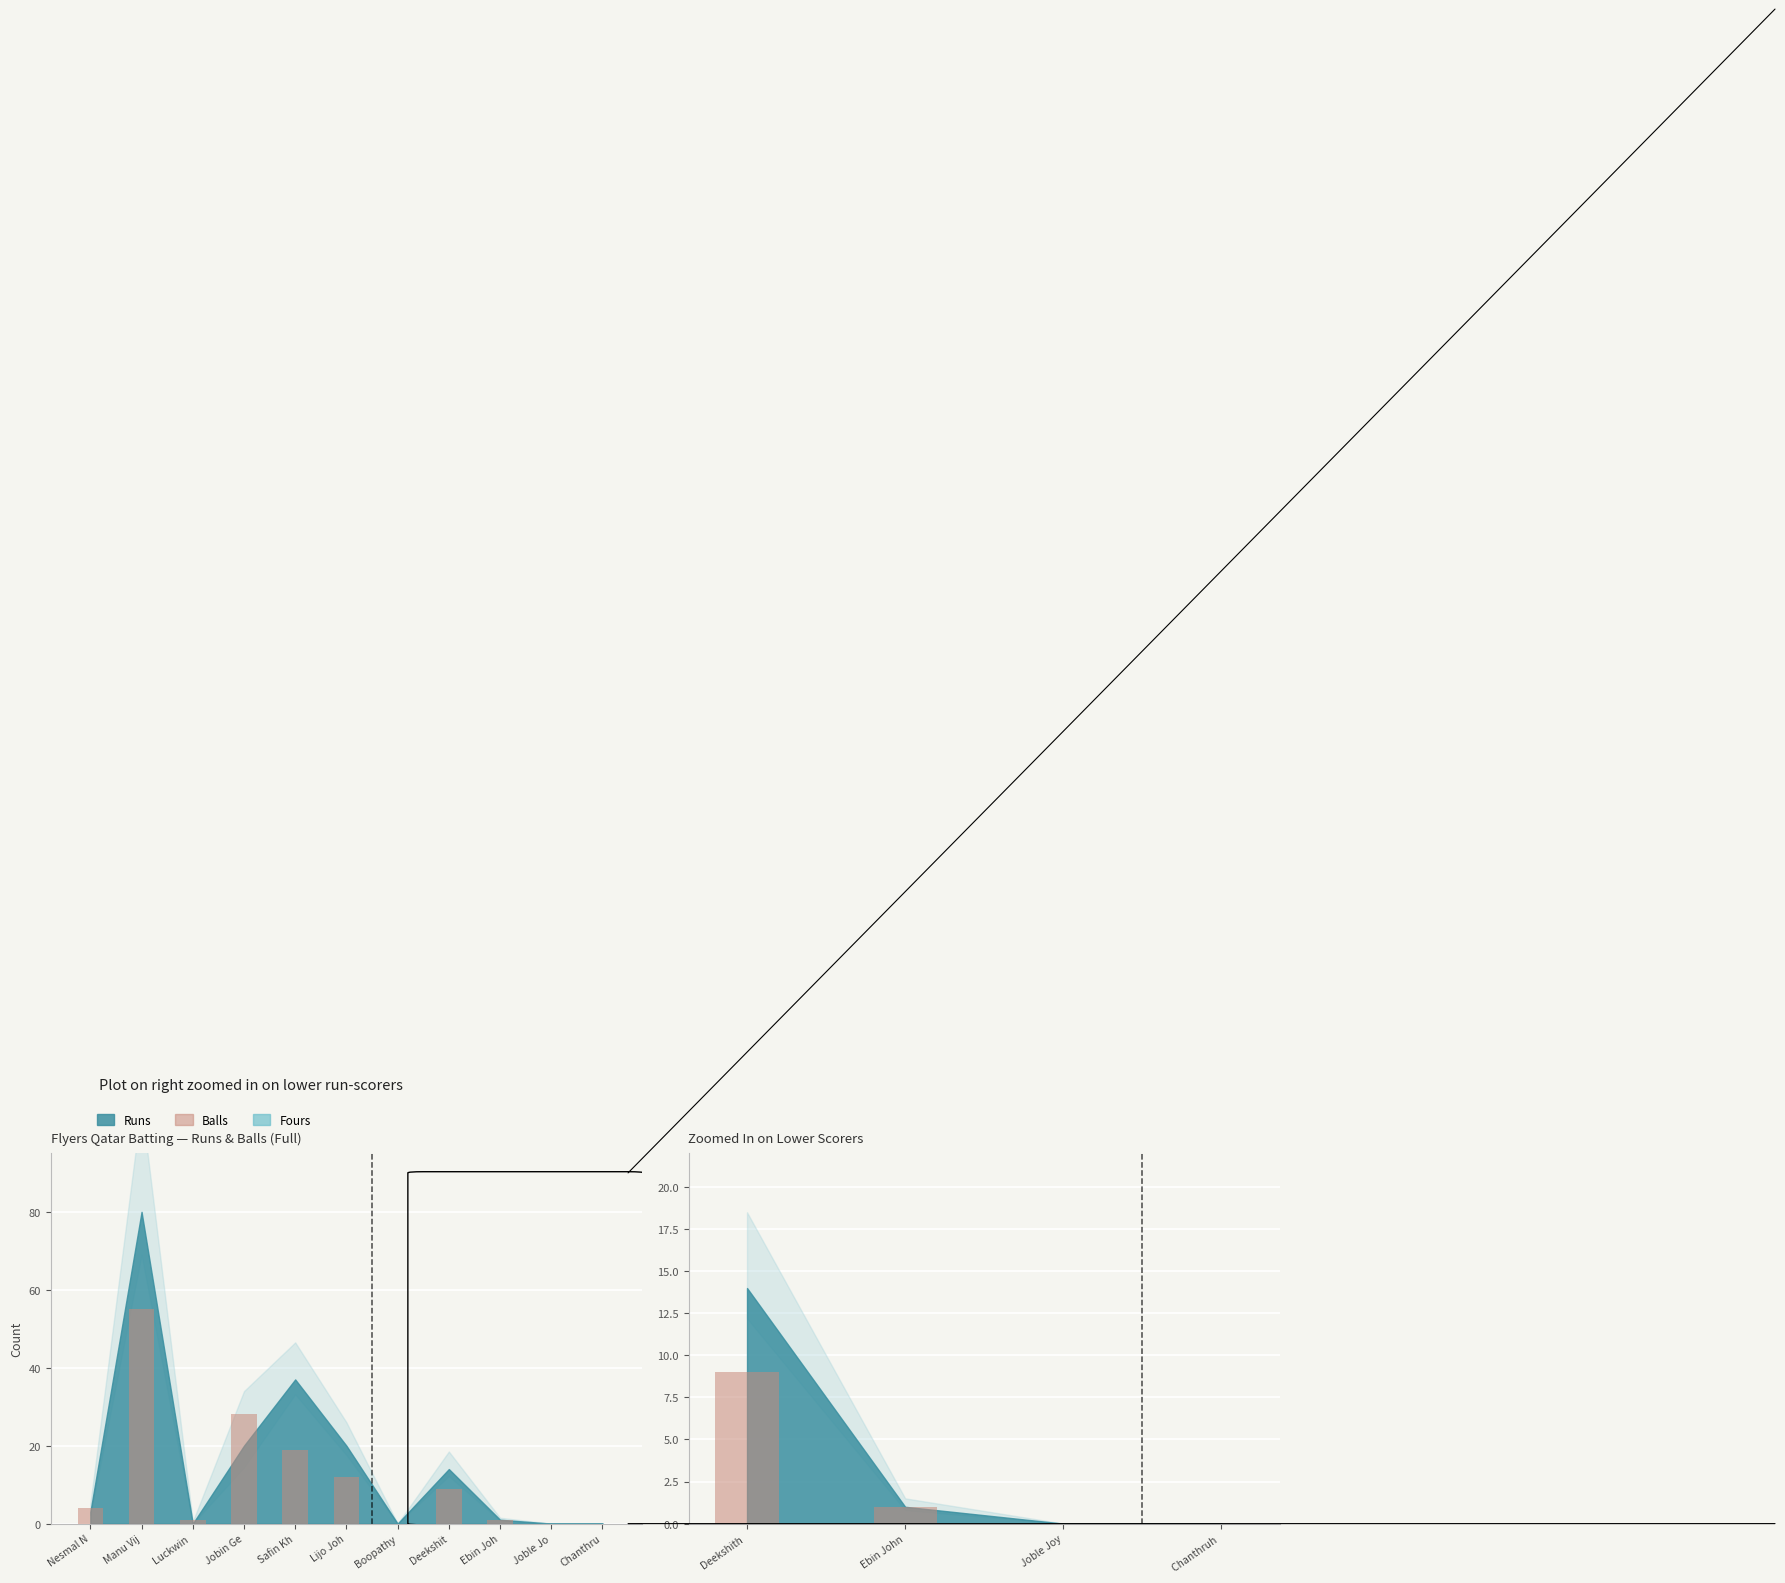

The chart shows a value of 0 at Joble Joy. True or false?

True